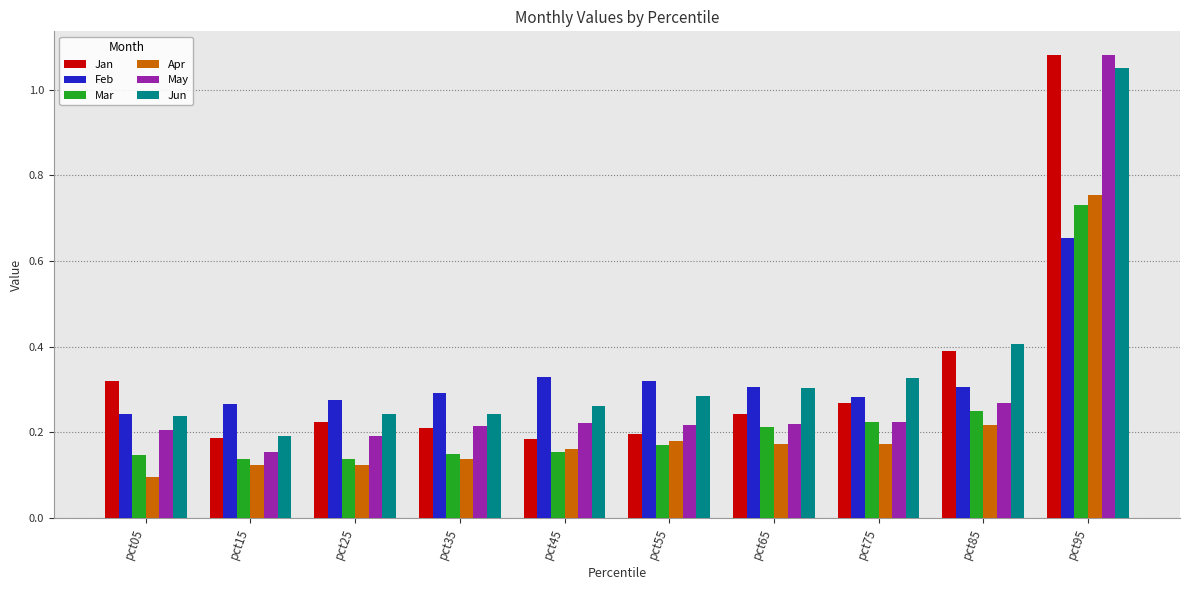

Which series changed the most between pct15 and pct75?

Jun